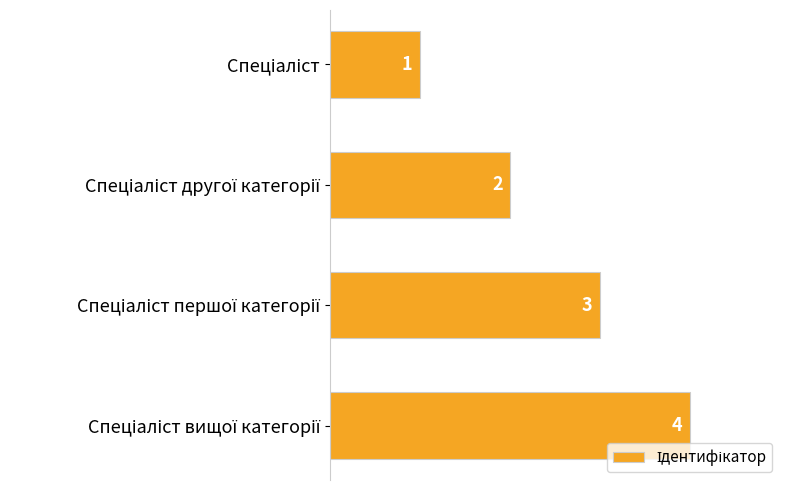

What is the value of the 3rd bar from the top?

3